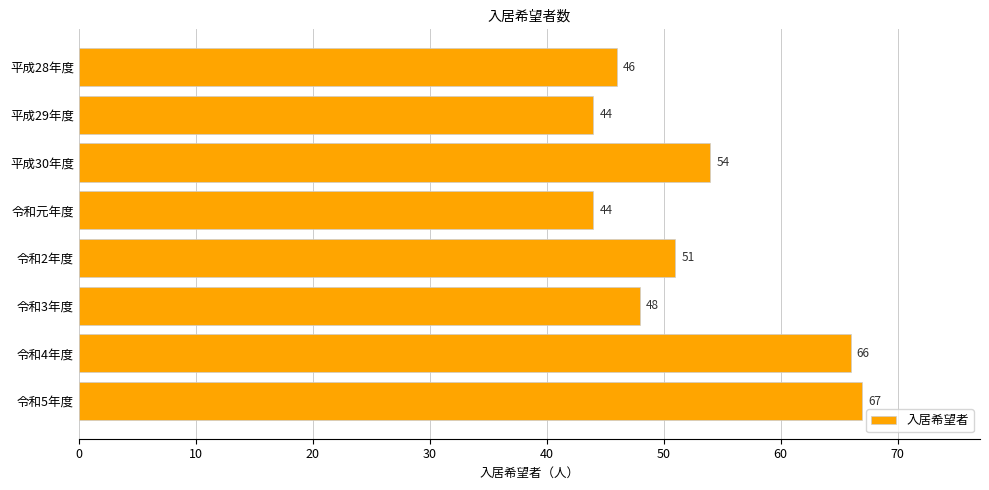

At which label is the value closest to 55?

平成30年度